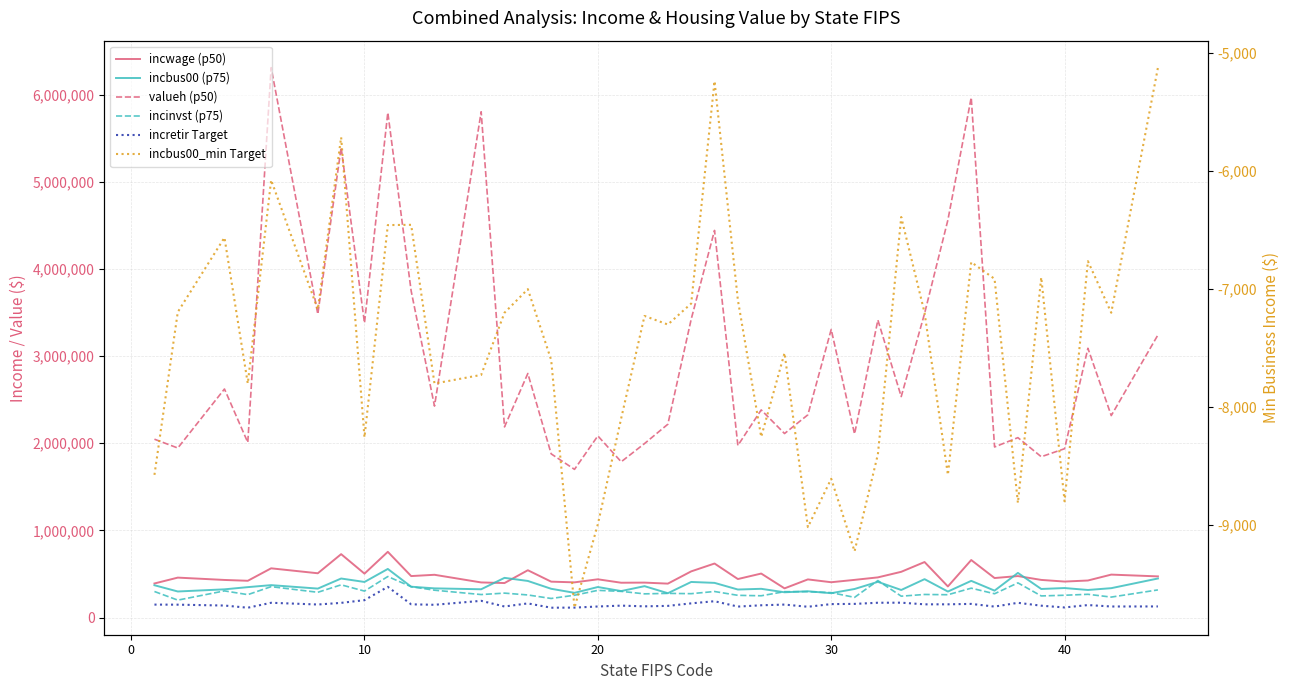

True or false: incinvst (p75) and incbus00_min Target cross at least once.

False